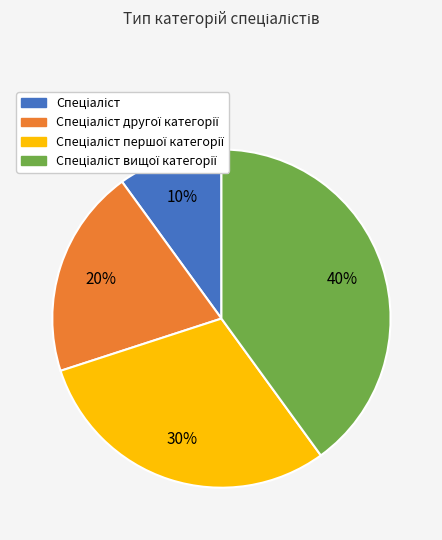

Is there a majority slice in this chart?

No